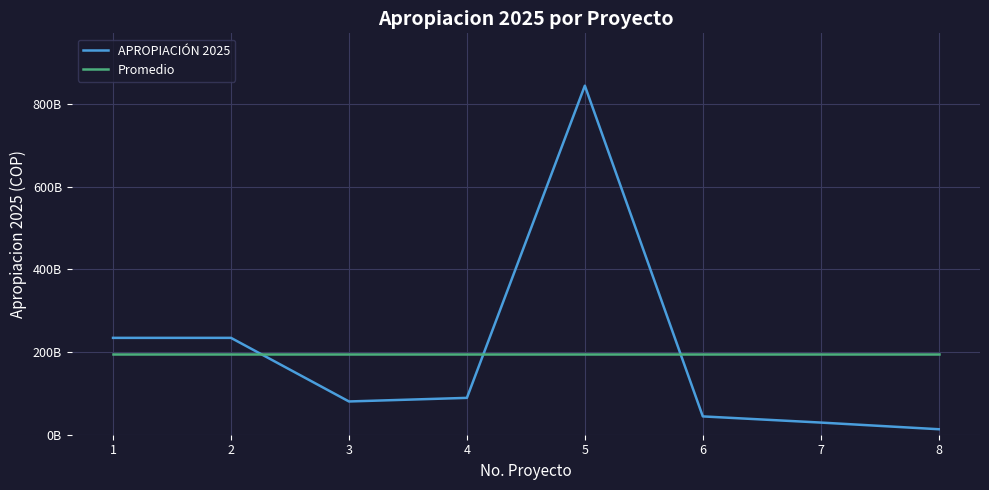

Which series has the largest total across all categories?

APROPIACIÓN 2025